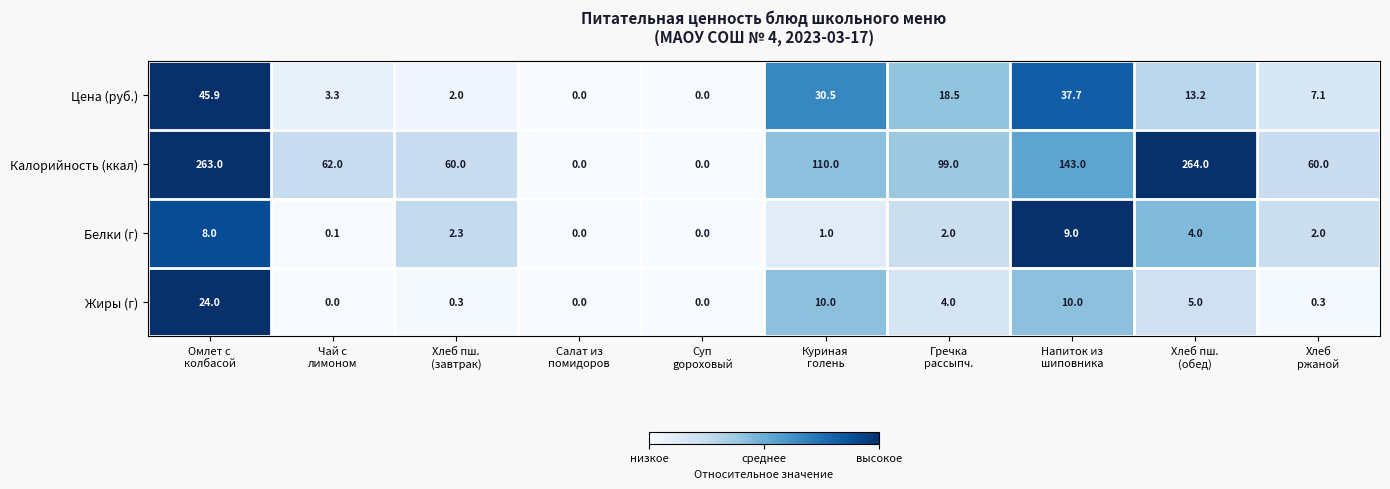

Which series has the widest spread of values?

Калорийность (ккал)